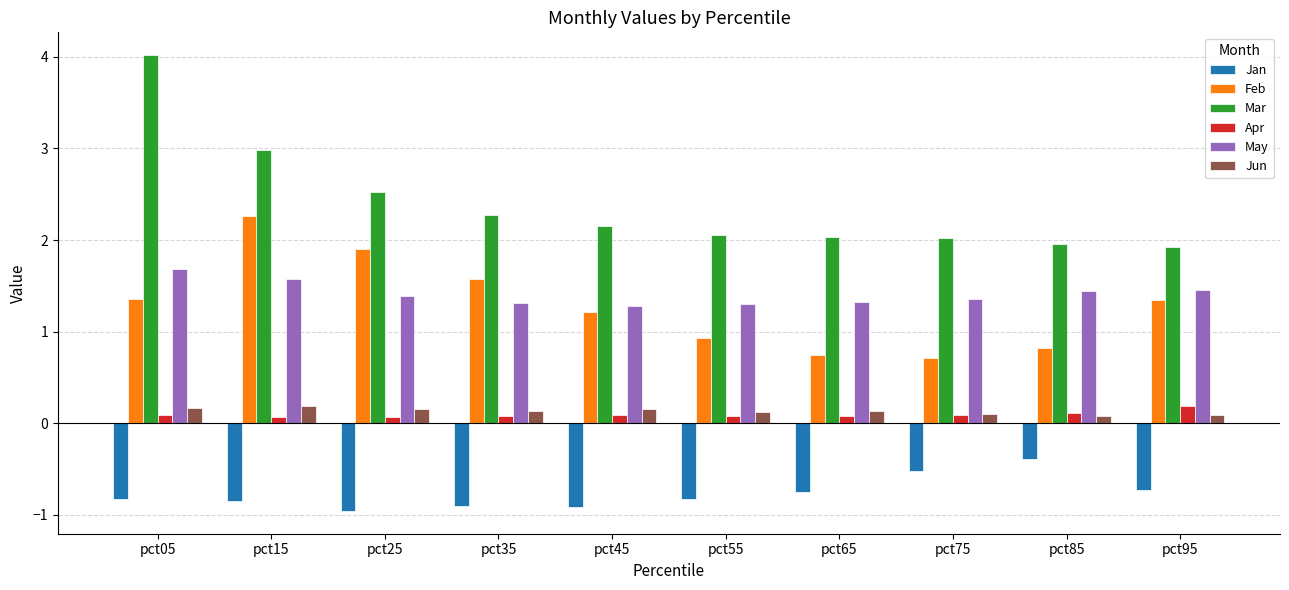

What is the difference between the maximum and minimum values in the Feb series?

1.5